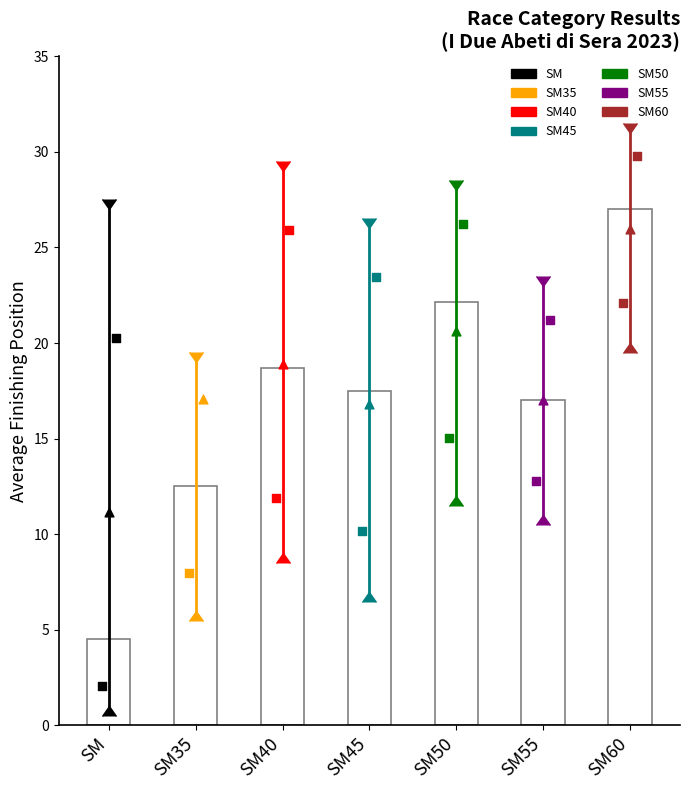

Between SM50 and SM55, which is larger?

SM50